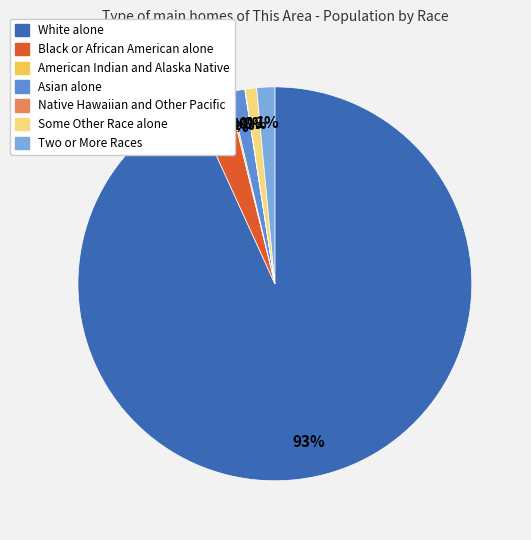

To the nearest percent, what is the difference between the largest and smallest slice percentages?

93%